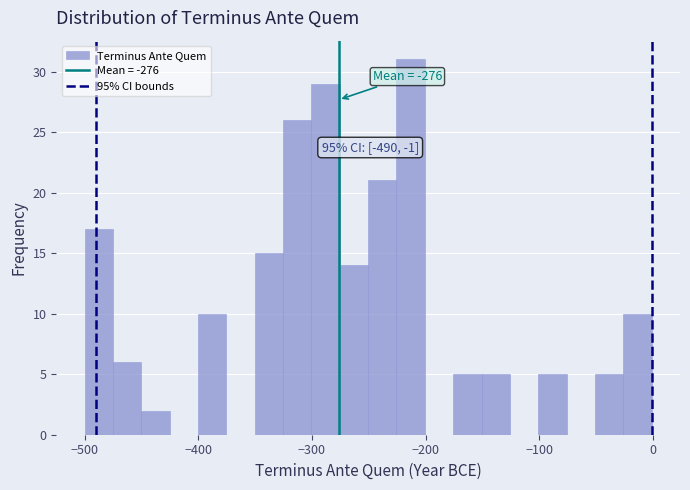

Around what value on the x-axis is the tallest bar? Give the approximate position of its centre, as read against the axis.

-210